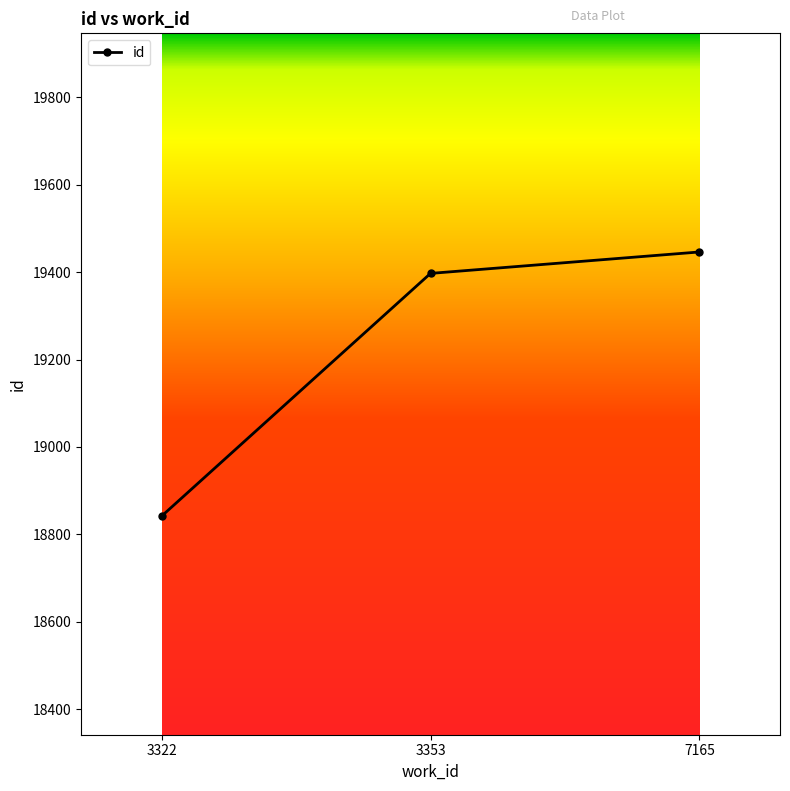

Rank the categories by value from lowest to highest.

3322, 3353, 7165